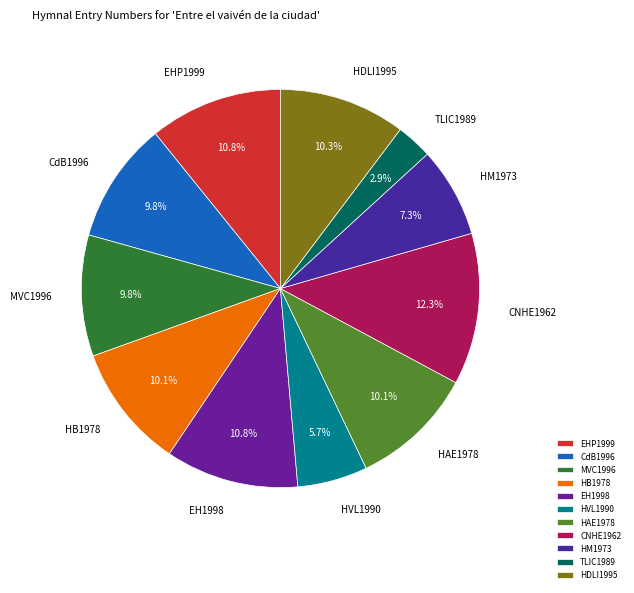

Is there a majority slice in this chart?

No